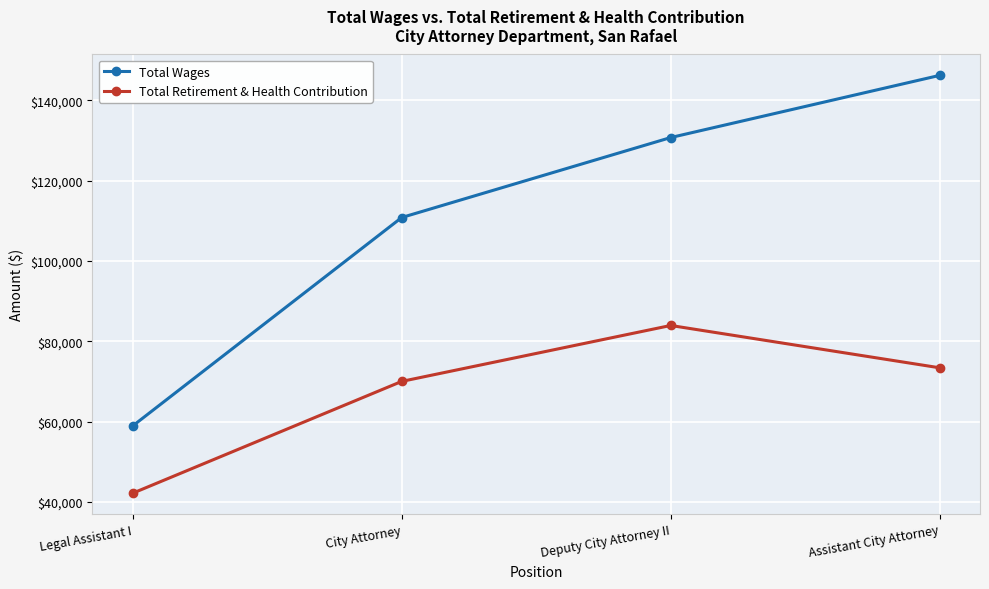

What is the highest value of the Total Retirement & Health Contribution series?

83945